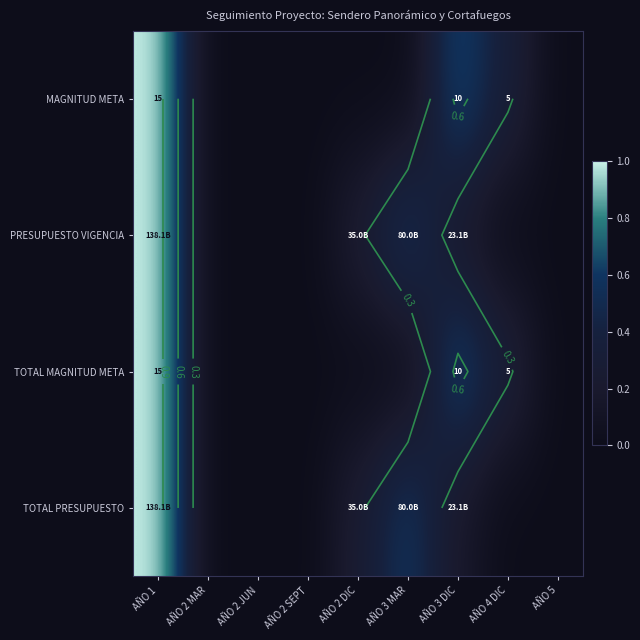

Rank the series at AÑO 3 MAR from lowest to highest value.

MAGNITUD META, TOTAL MAGNITUD META, PRESUPUESTO VIGENCIA, TOTAL PRESUPUESTO